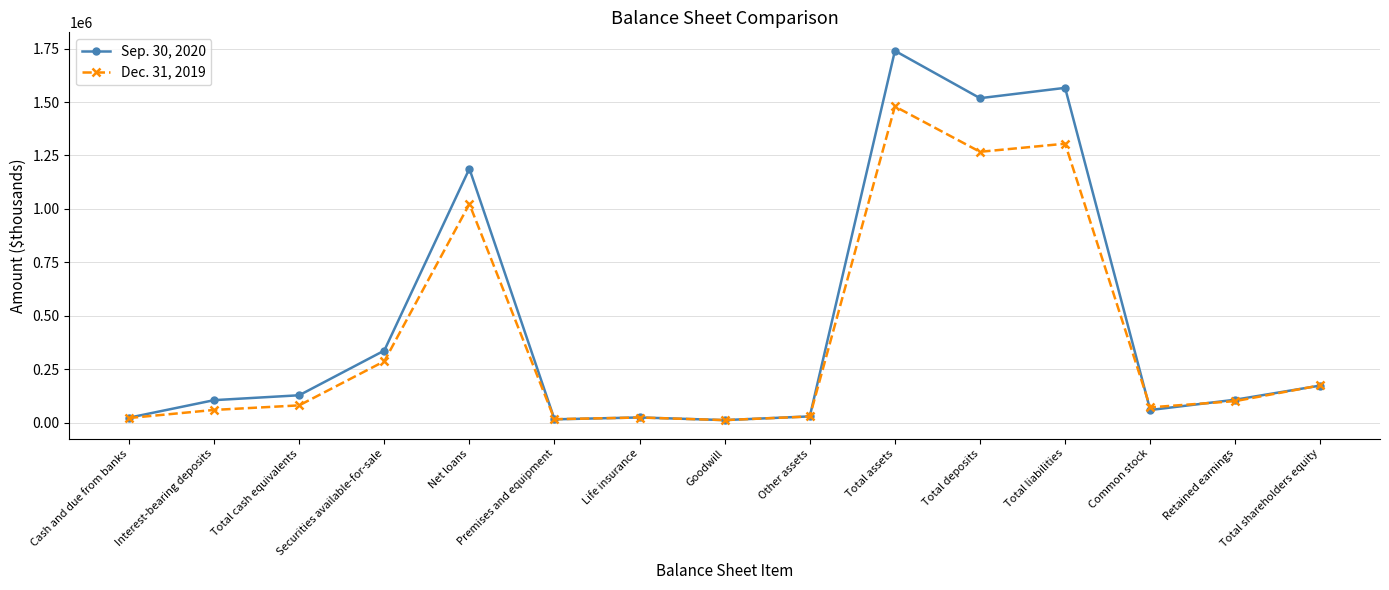

What is the label of the 10th point from the right?

Premises and equipment